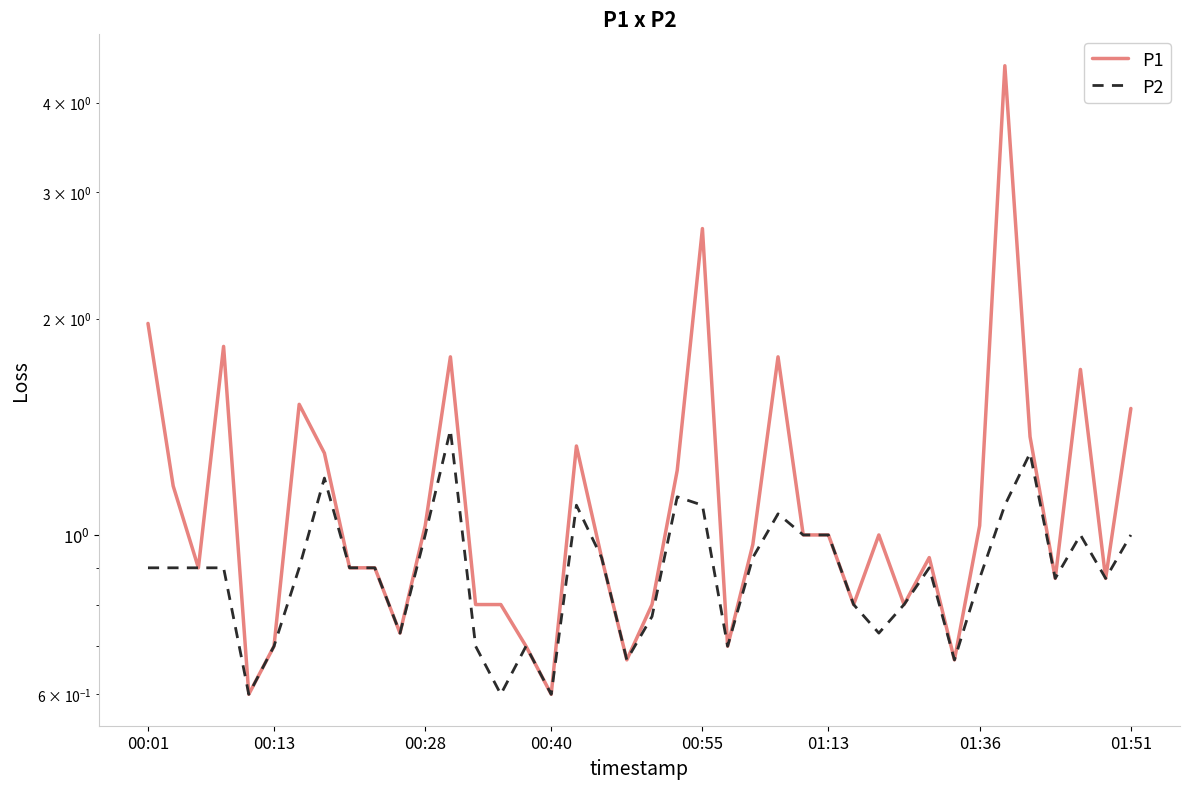

The P2 series shows 0.9 at 8. True or false?

True